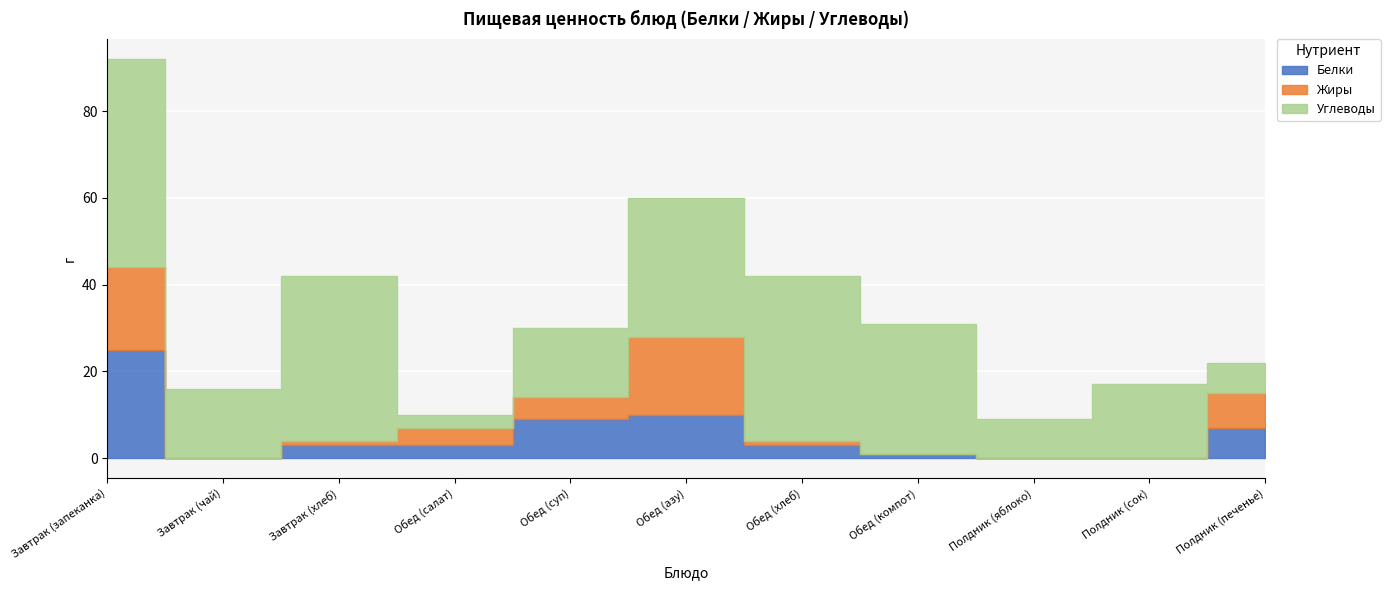

How many values in the Углеводы series exceed 17?

5